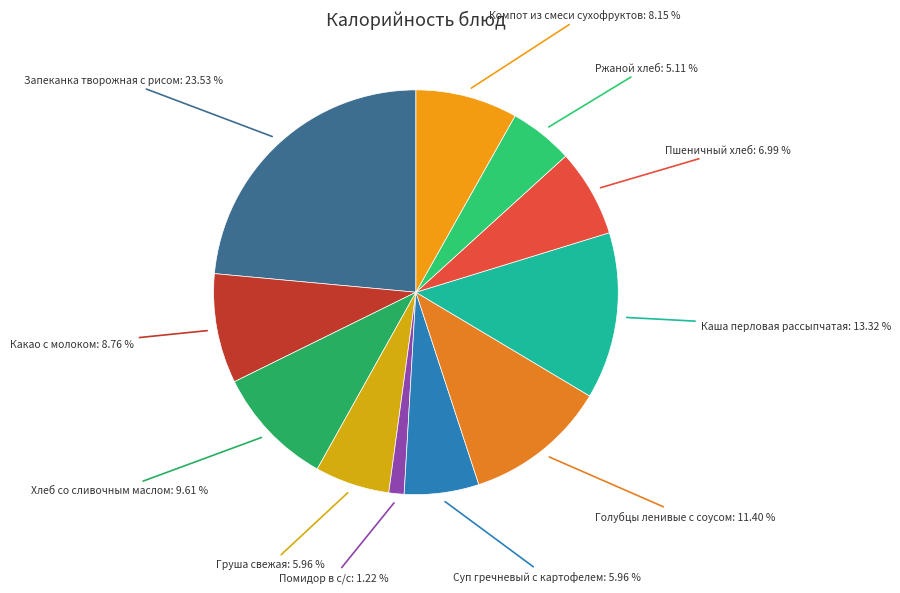

Rank the categories by value from highest to lowest.

Запеканка творожная с рисом, Каша перловая рассыпчатая, Голубцы ленивые с соусом, Хлеб со сливочным маслом, Какао с молоком, Компот из смеси сухофруктов, Пшеничный хлеб, Груша свежая, Суп гречневый с картофелем, Ржаной хлеб, Помидор в с/с